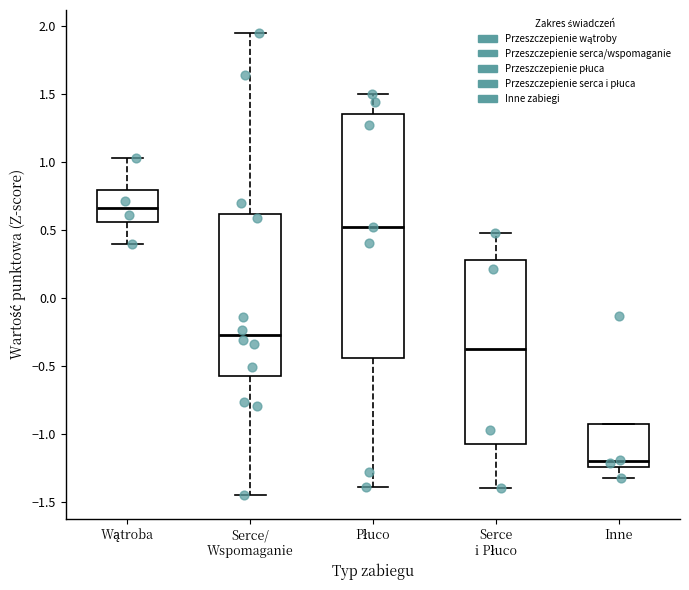

Which box has the highest median line?

Wątroba